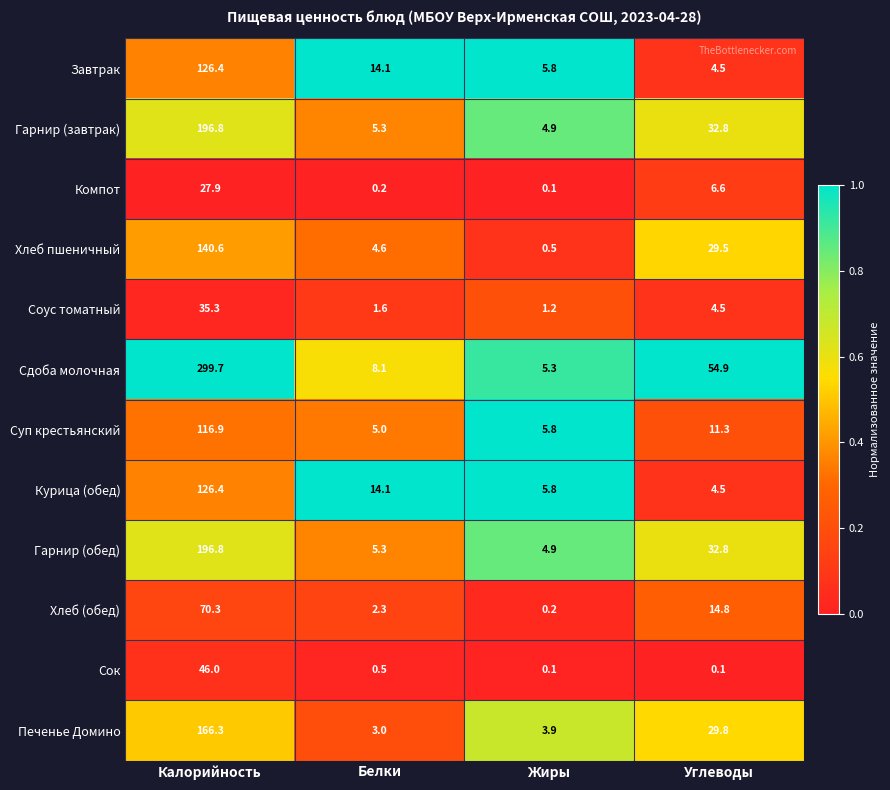

What is the sum of all Соус томатный values?

42.6